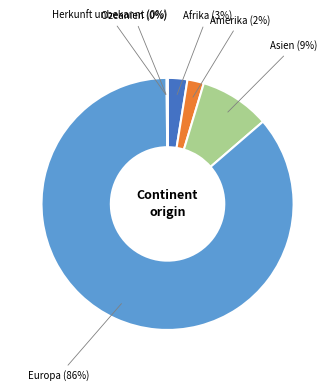

Which slice is the largest?

Europa